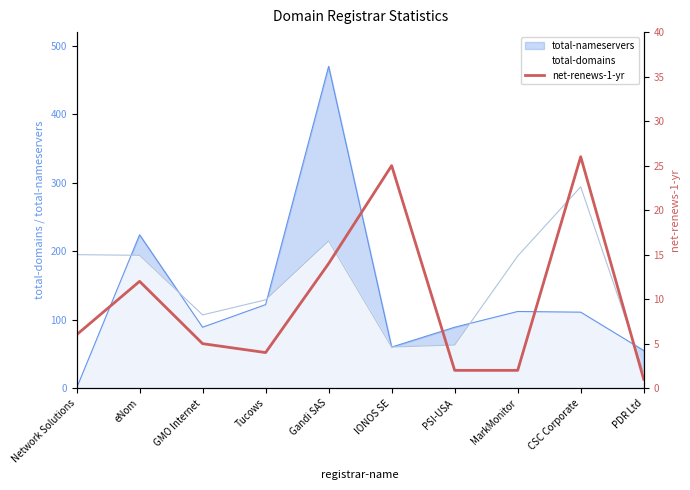

Is it true that total-domains equals 107 at GMO Internet?

True